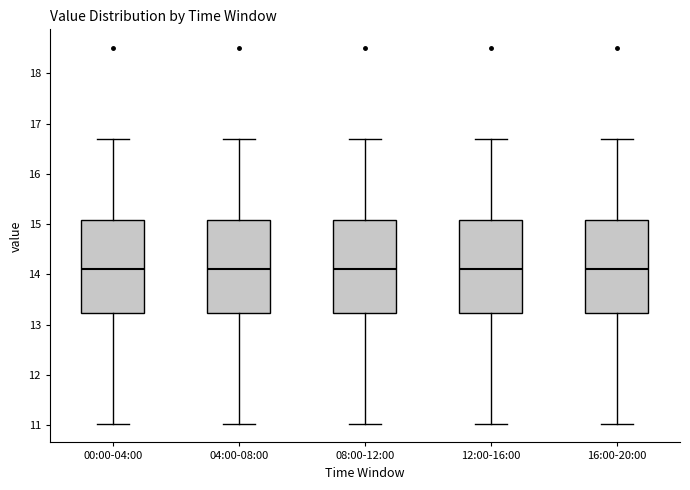

Where does the lower whisker of the box for 12:00-16:00 end on the y-axis? The values are not printed on the chart, so give them approximately, as read against the axis.

11.0